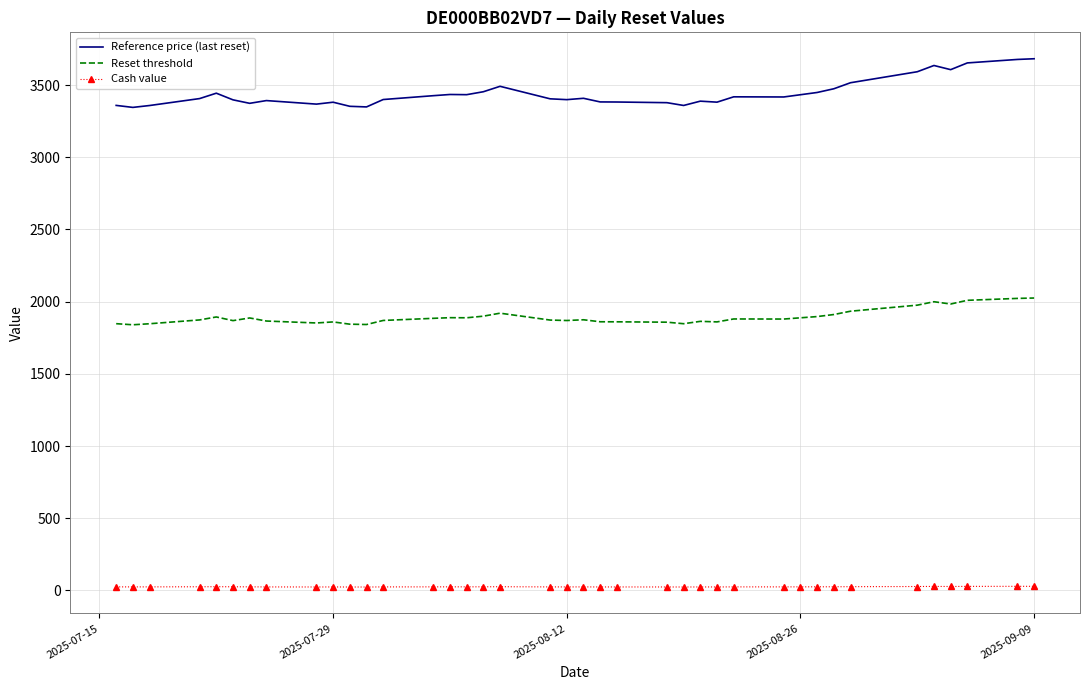

What is the sum of all Reference price (last reset) values?

134206.2